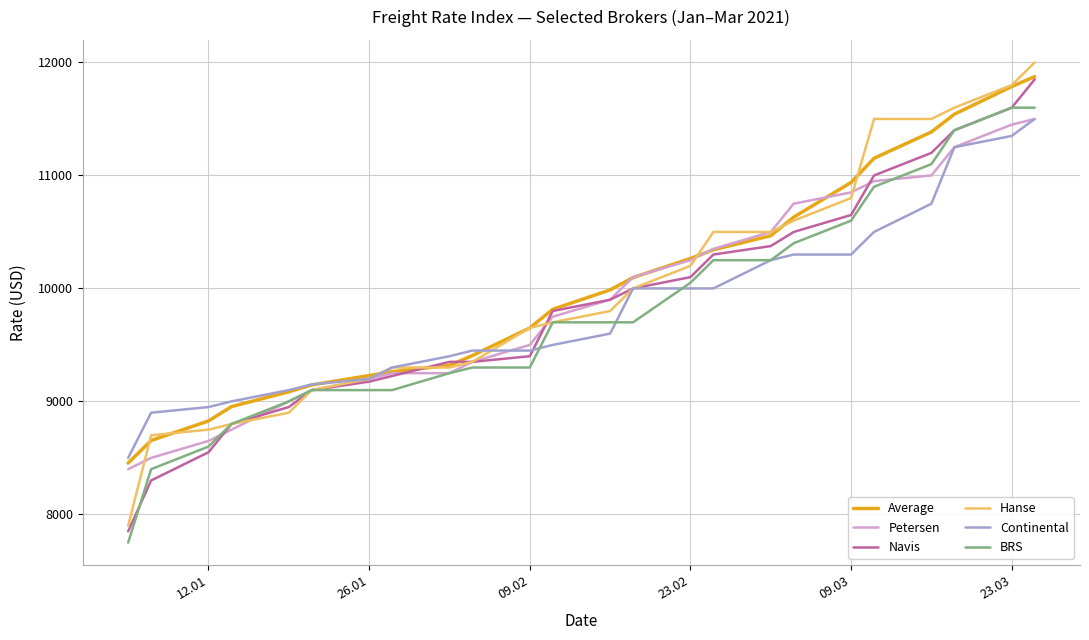

What is the maximum value shown in the chart?

12000